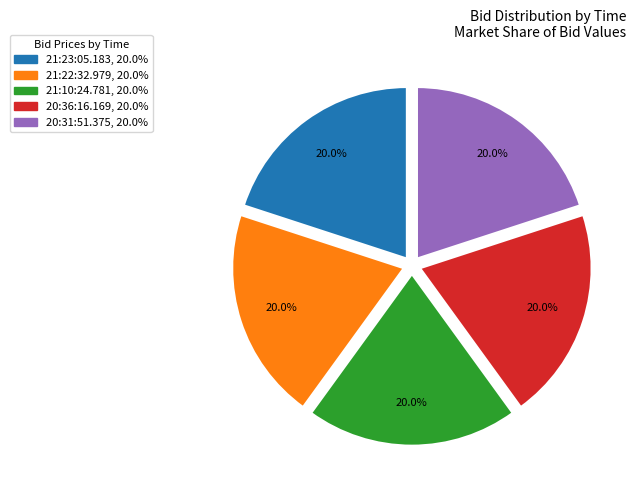

Do 20:36:16.169 and 20:31:51.375 together represent more than half of the pie?

No